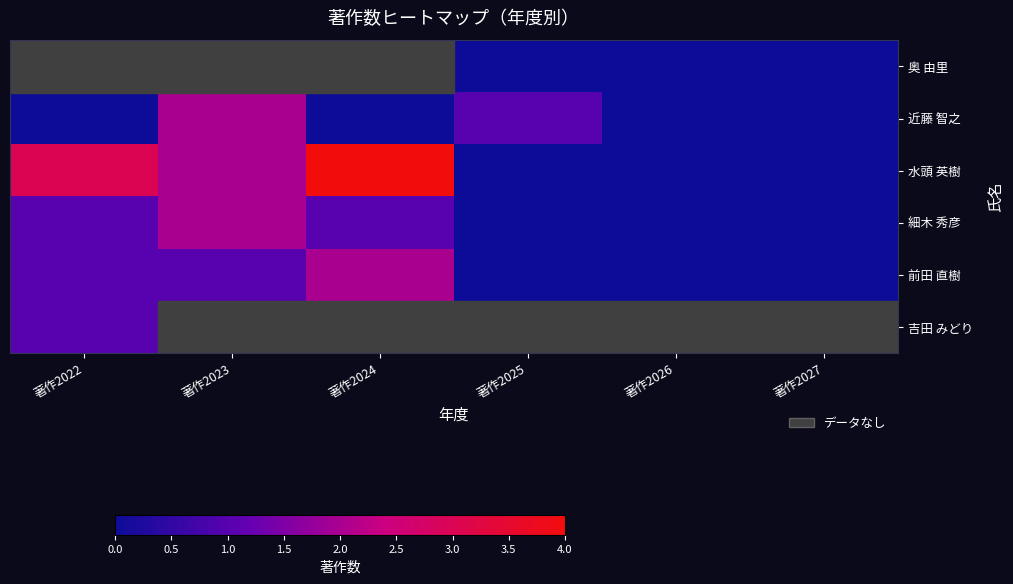

The value of 前田 直樹 at 著作2022 is 1.6. True or false?

False